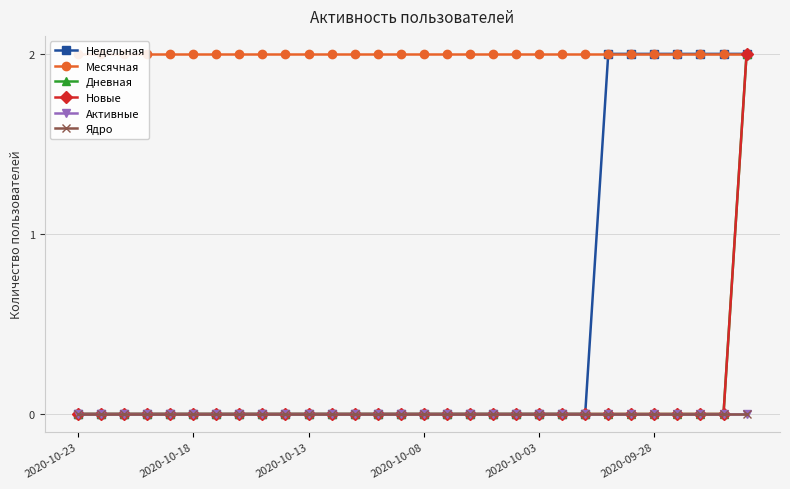

Reading right to left, transcribe all the data shown in this chart.

Недельная: 2	2	2	2	2	2	2	0	0	0	0	0	0	0	0	0	0	0	0	0	0	0	0	0	0	0	0	0	0	0
Месячная: 2	2	2	2	2	2	2	2	2	2	2	2	2	2	2	2	2	2	2	2	2	2	2	2	2	2	2	2	2	2
Дневная: 2	0	0	0	0	0	0	0	0	0	0	0	0	0	0	0	0	0	0	0	0	0	0	0	0	0	0	0	0	0
Новые: 2	0	0	0	0	0	0	0	0	0	0	0	0	0	0	0	0	0	0	0	0	0	0	0	0	0	0	0	0	0
Активные: 0	0	0	0	0	0	0	0	0	0	0	0	0	0	0	0	0	0	0	0	0	0	0	0	0	0	0	0	0	0
Ядро: 0	0	0	0	0	0	0	0	0	0	0	0	0	0	0	0	0	0	0	0	0	0	0	0	0	0	0	0	0	0